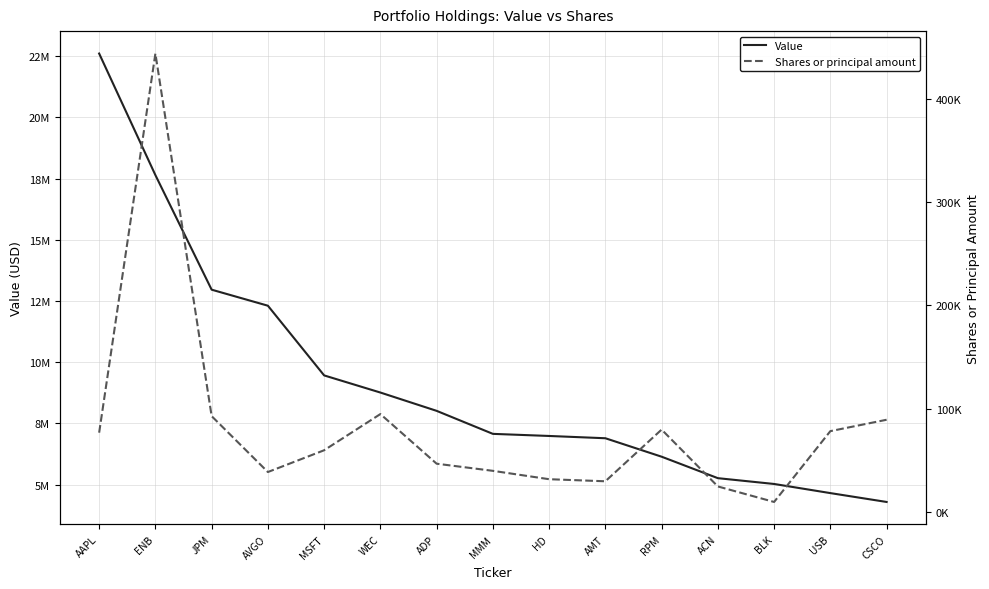

True or false: Value has more than 2 points higher than both neighbors.

False